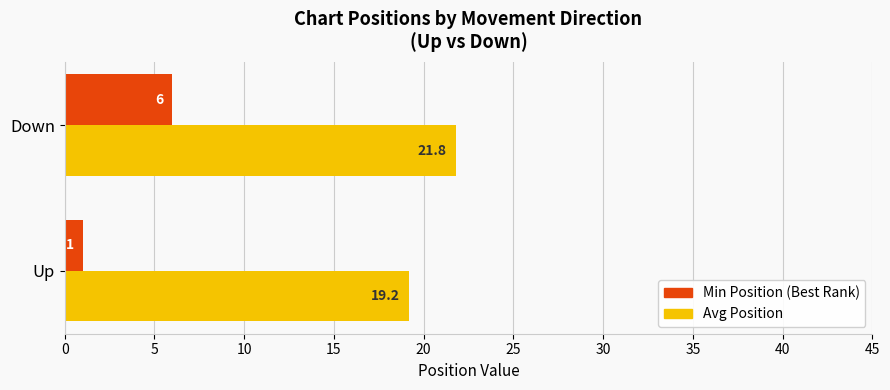

At how many categories does at least one series exceed 1?

2